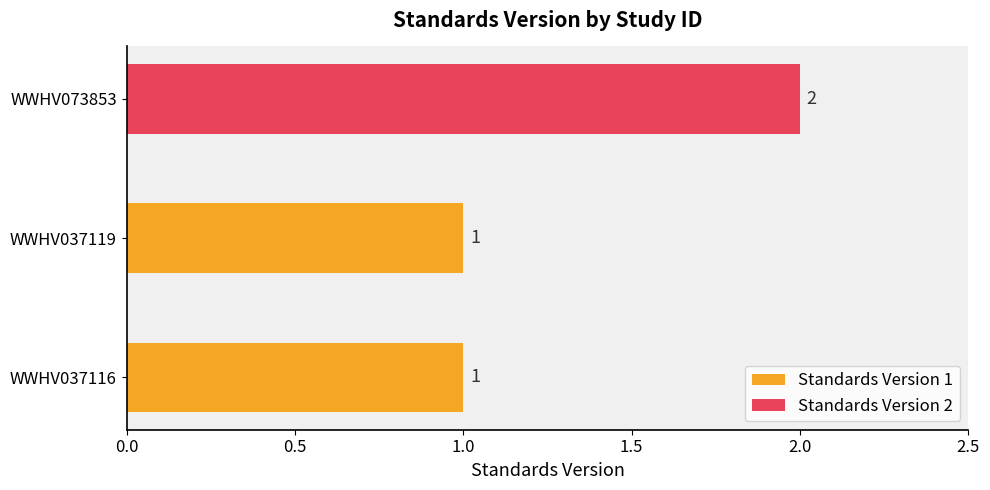

Reading bottom to top, list all the values displayed in this chart.

WWHV037116=1	WWHV037119=1	WWHV073853=2